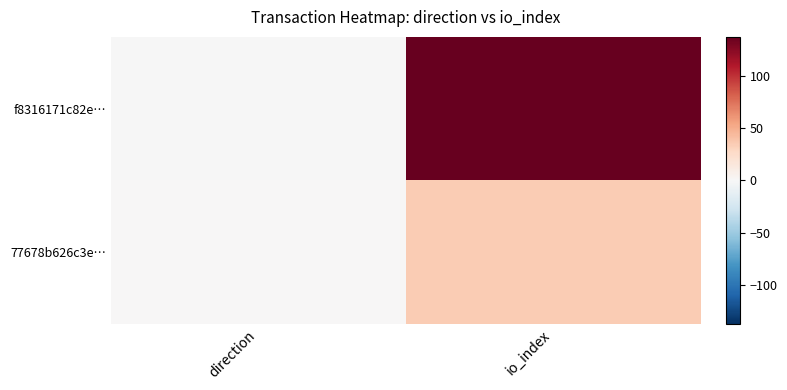

Which series has the largest total across all categories?

f8316171c82e…